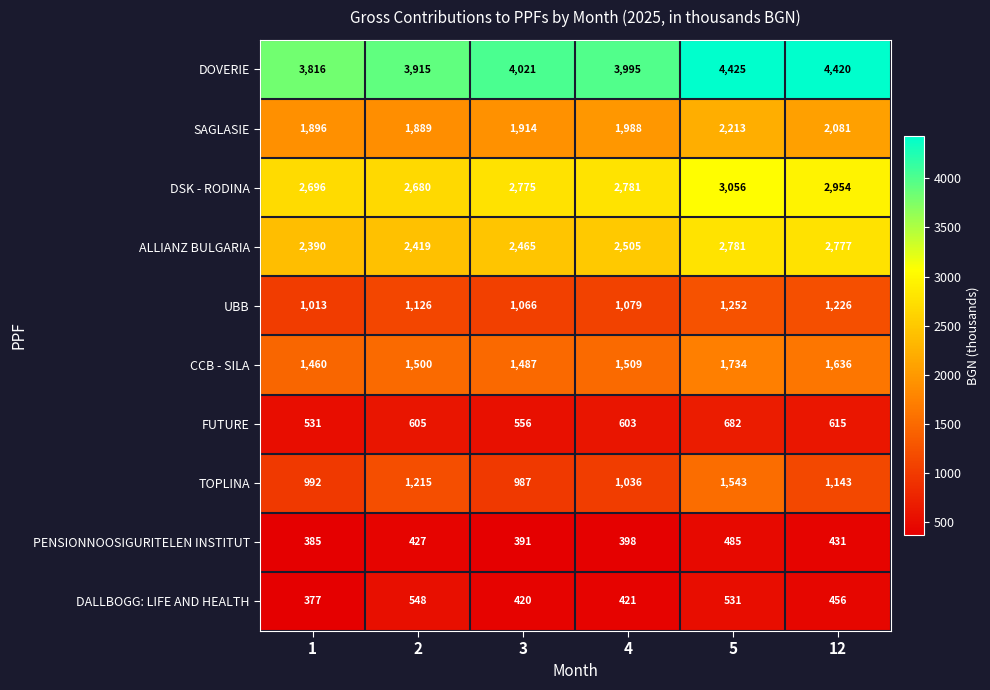

What is the maximum value shown in the chart?

4425